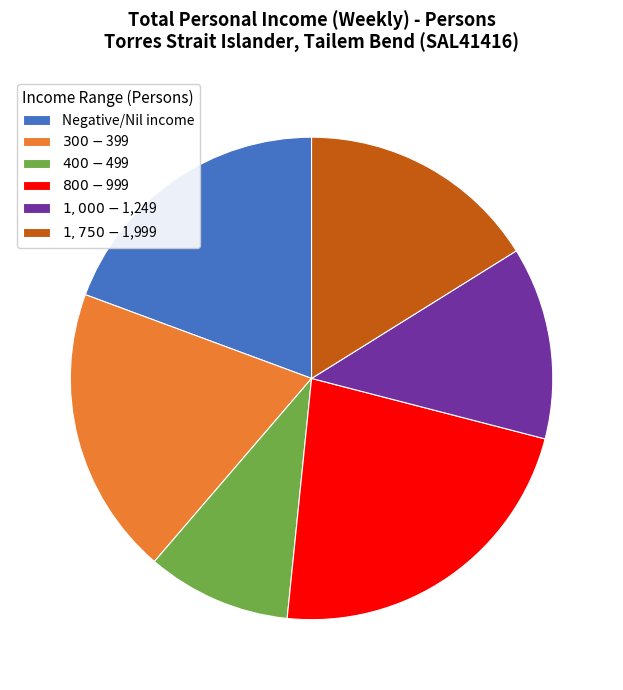

Combined, do Negative/Nil income and $400-$499 account for over 50%?

No